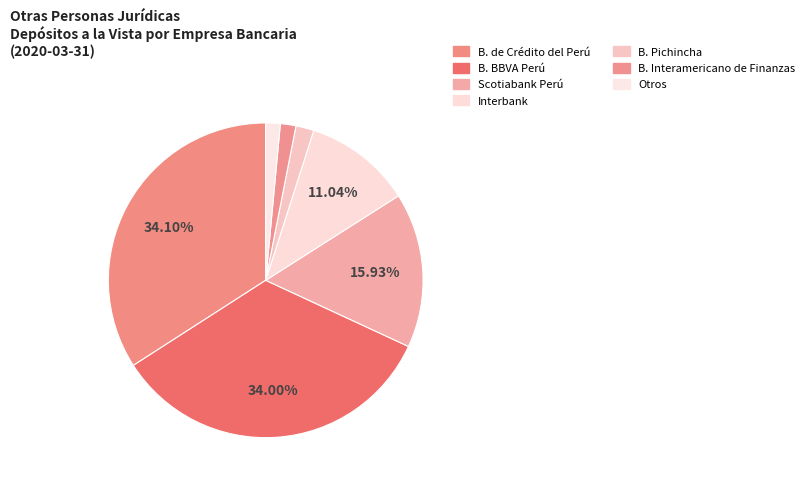

Count the number of slices in the pie.

7